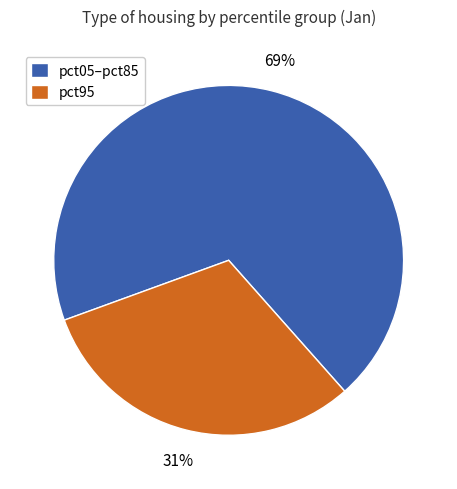

Which slice is the smallest?

pct95